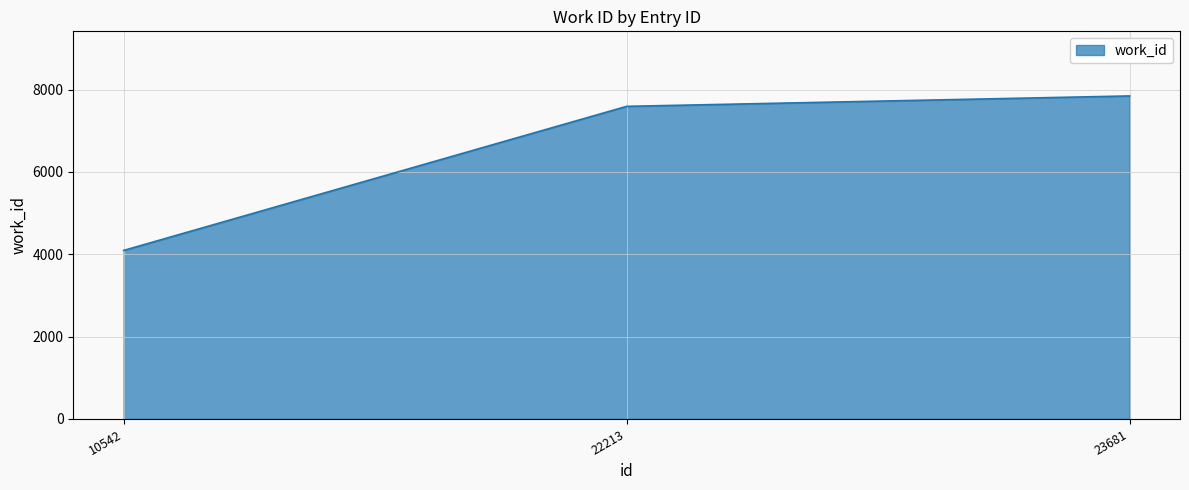

Reading left to right, extract all data points from this chart.

4093	7593	7846